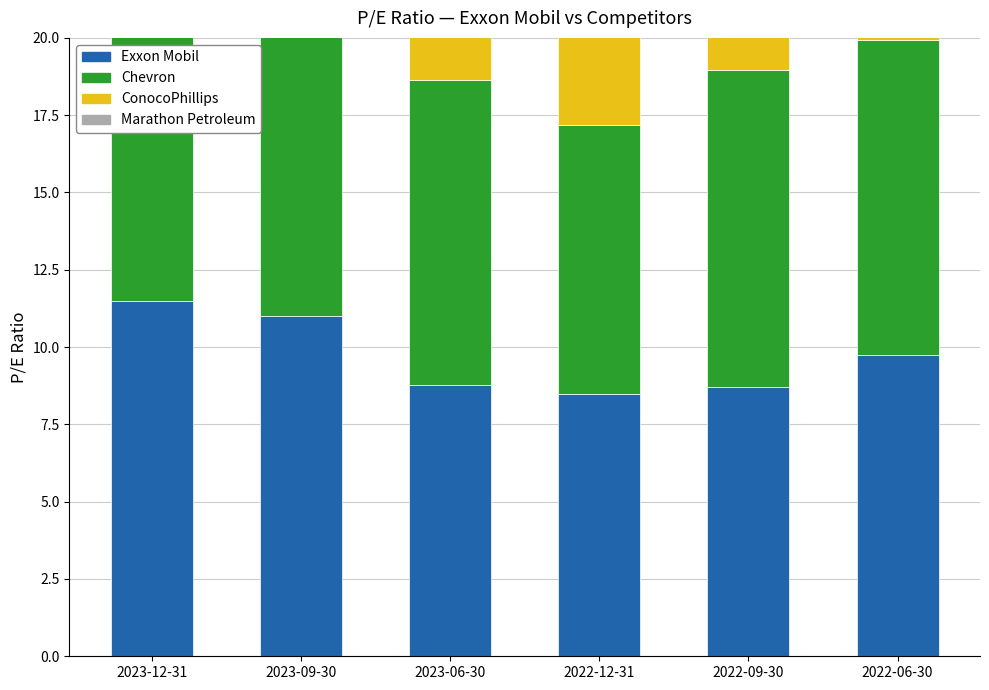

The Chevron series shows 10.2 at 2022-06-30. True or false?

True